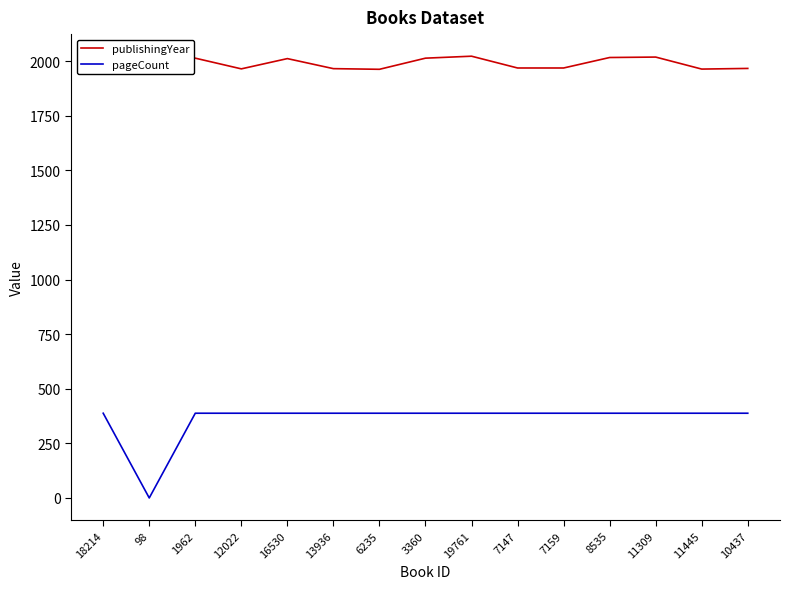

Is it true that pageCount equals 262 at 11309?

False